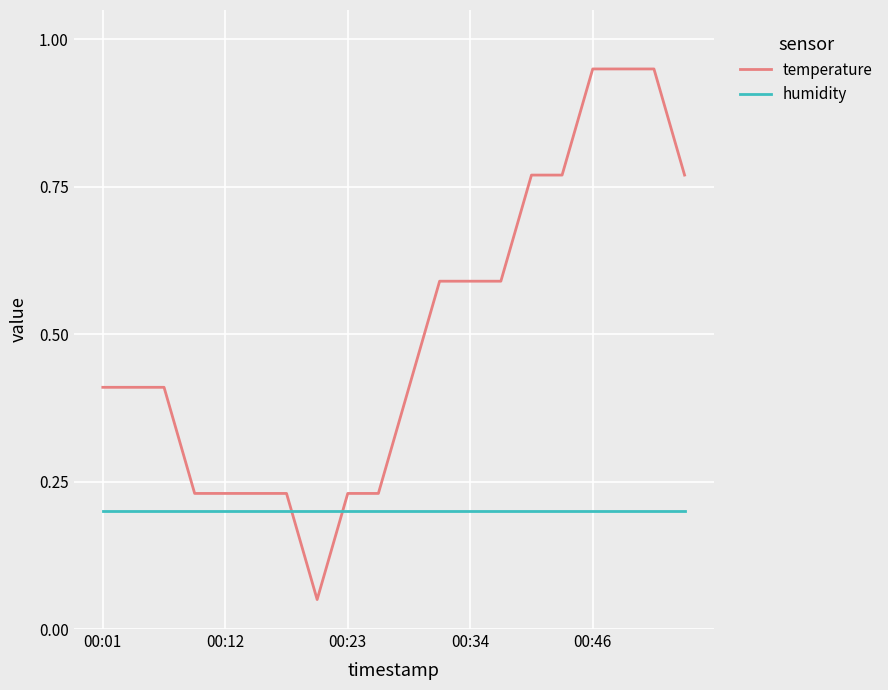

Count the number of categories in the chart.

20